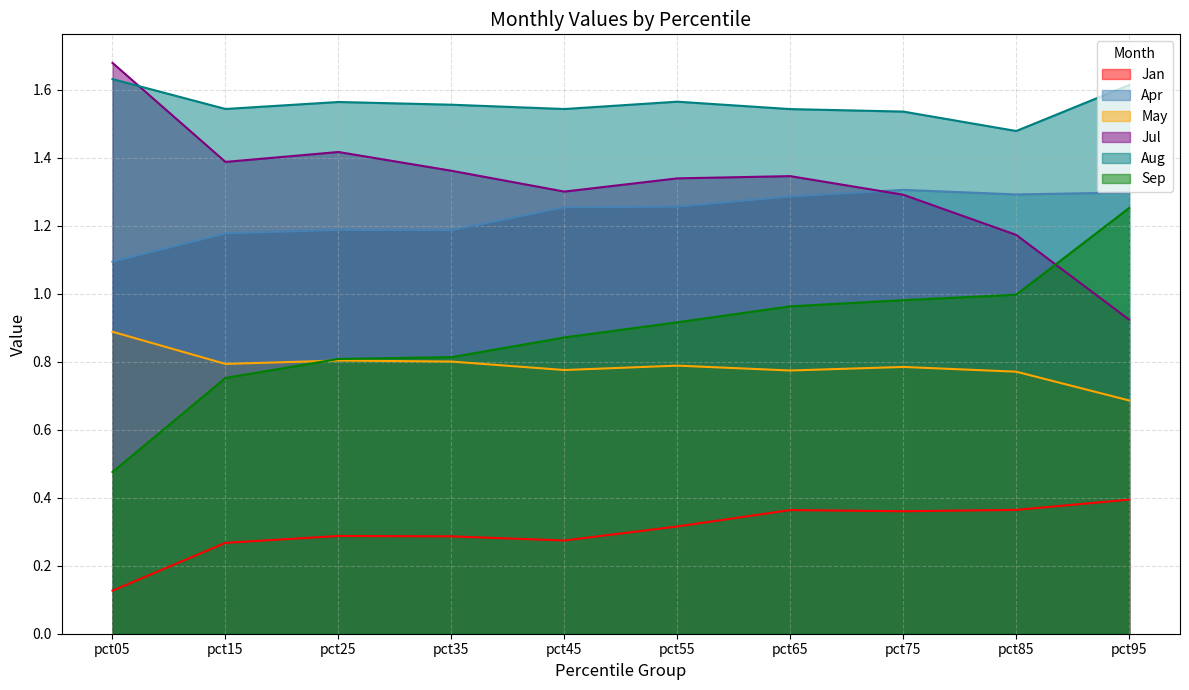

How many categories are shown in the chart?

10